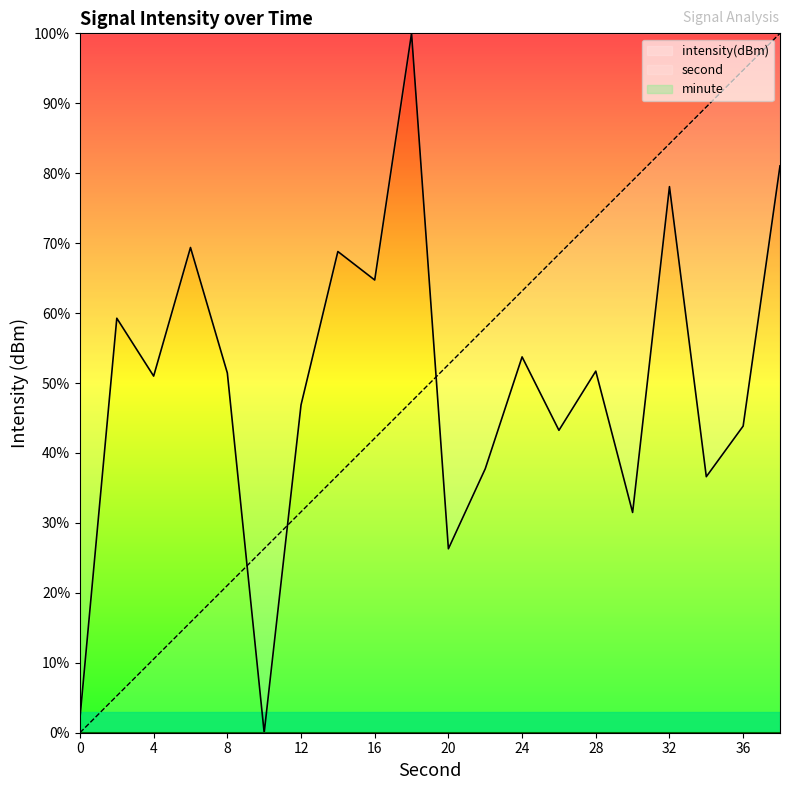

True or false: intensity and second cross at least once.

True